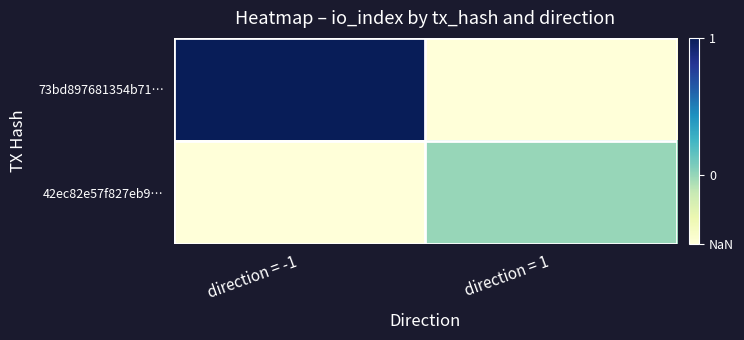

Reading left to right, what are all the values shown in this chart?

73bd897681354b71…: direction = -1=1.0	direction = 1=-0.5
42ec82e57f827eb9…: direction = -1=-0.5	direction = 1=0.0